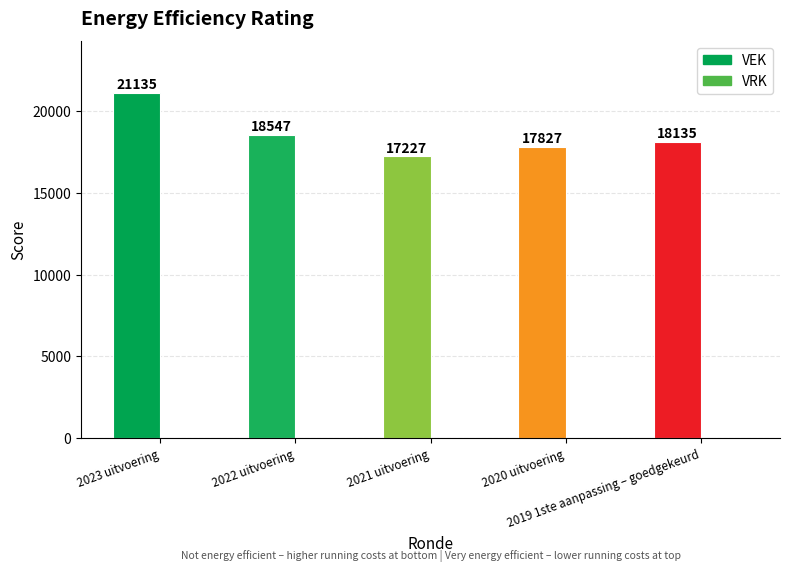

What is the label of the 5th bar from the right?

2023 uitvoering